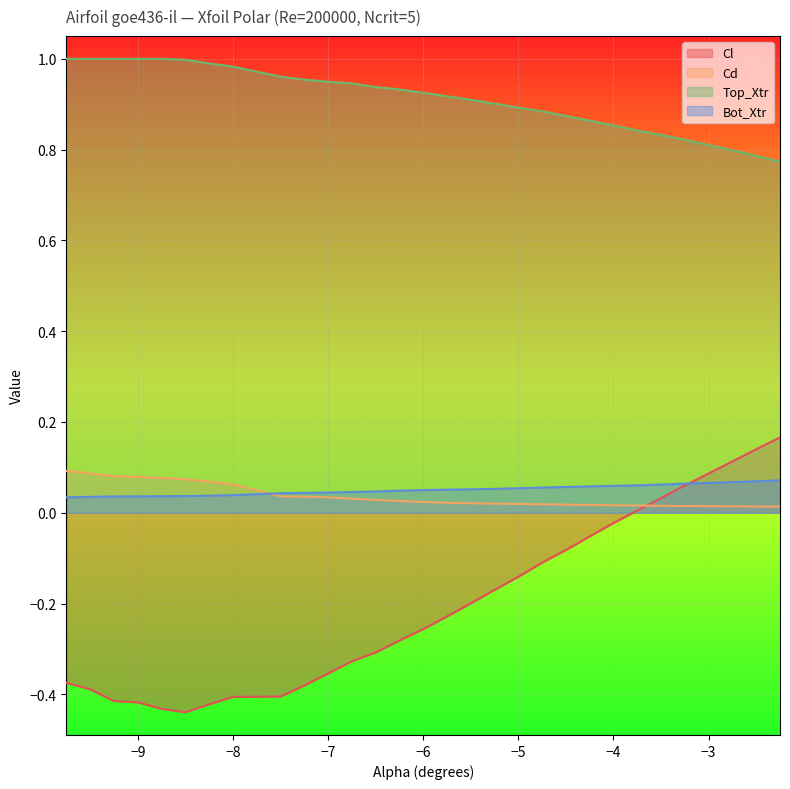

Which has a higher value, -2.5 or -5.0?

-2.5